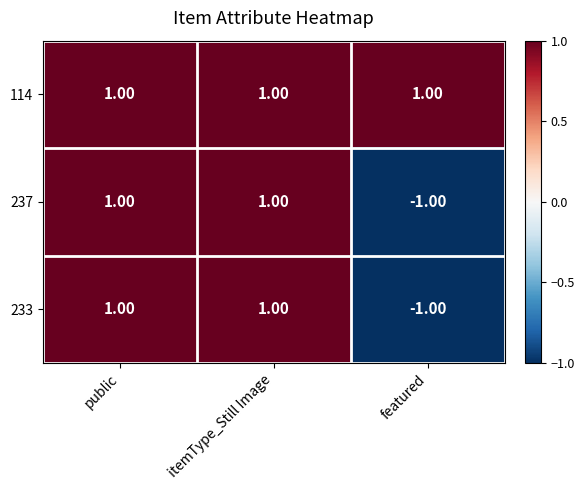

At how many categories does at least one series exceed 0?

3